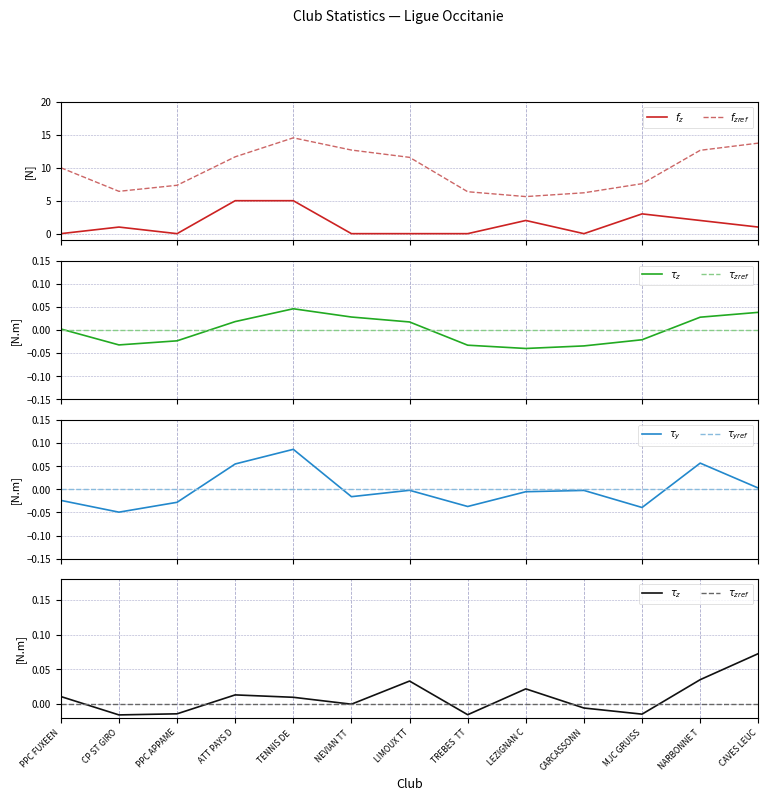

The $\tau_{yref}$ series shows 0.0 at ATT PAYS D. True or false?

True